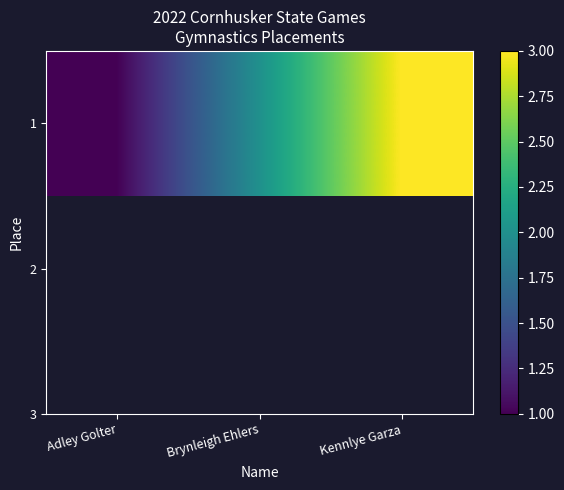

Reading left to right, list all the values displayed in this chart.

1	2	3